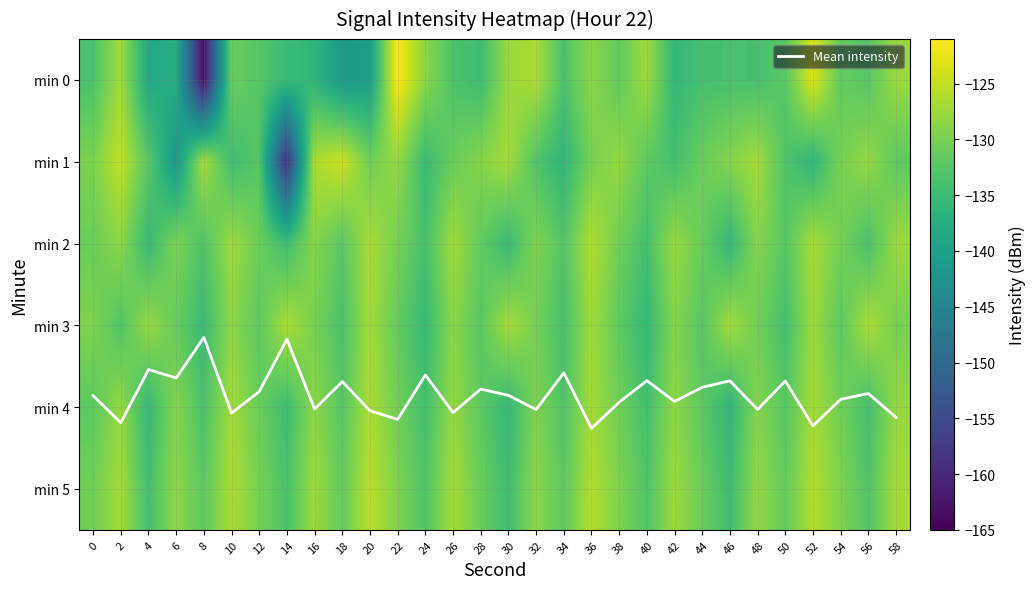

What is the sum of all min 5 values?

-3898.5